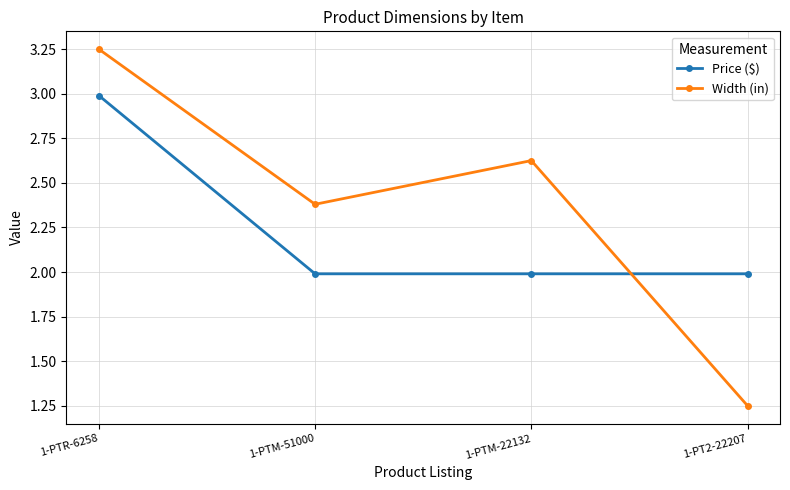

True or false: Price ($) and Width (in) intersect in this chart.

True